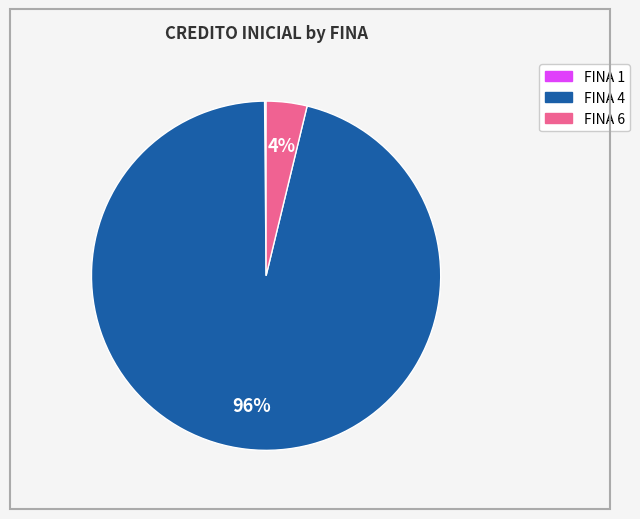

To the nearest percent, what is the difference between the largest and smallest slice percentages?

96%